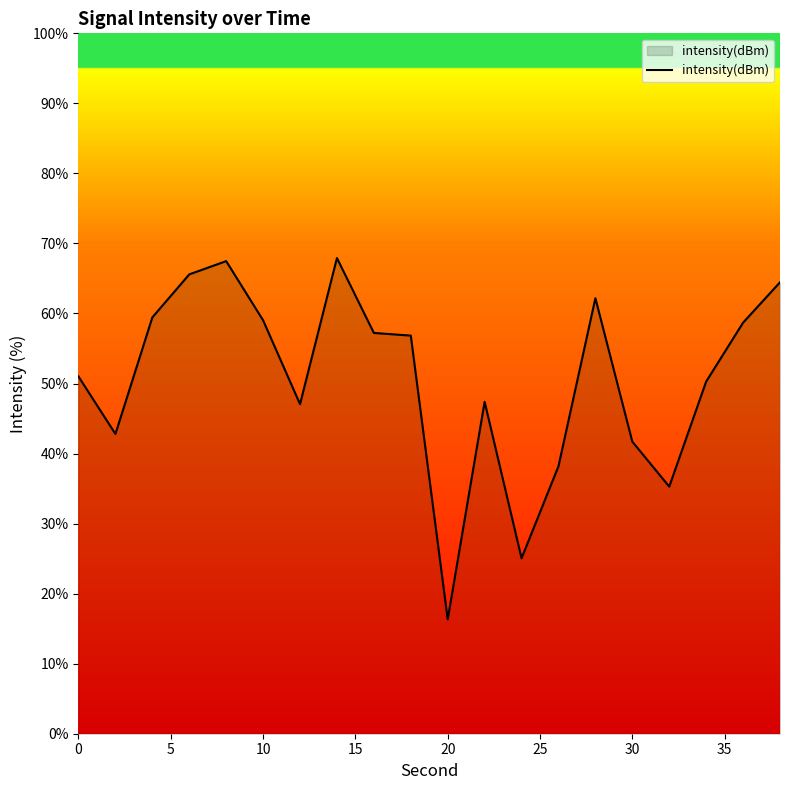

What is the difference between the maximum and minimum values?

51.6